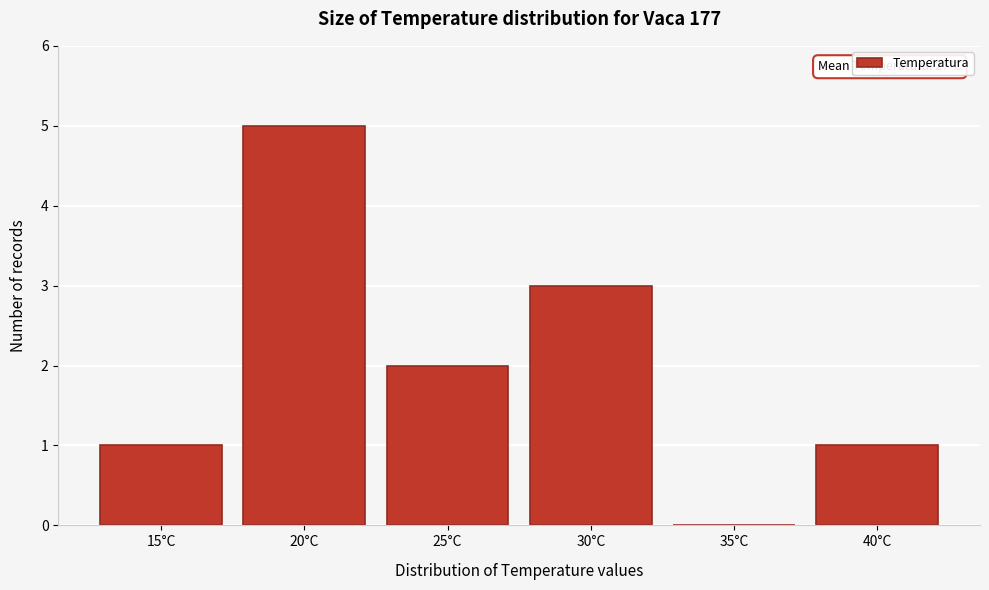

Reading left to right, what are all the values shown in this chart?

15°C=1	20°C=5	25°C=2	30°C=3	35°C=0	40°C=1